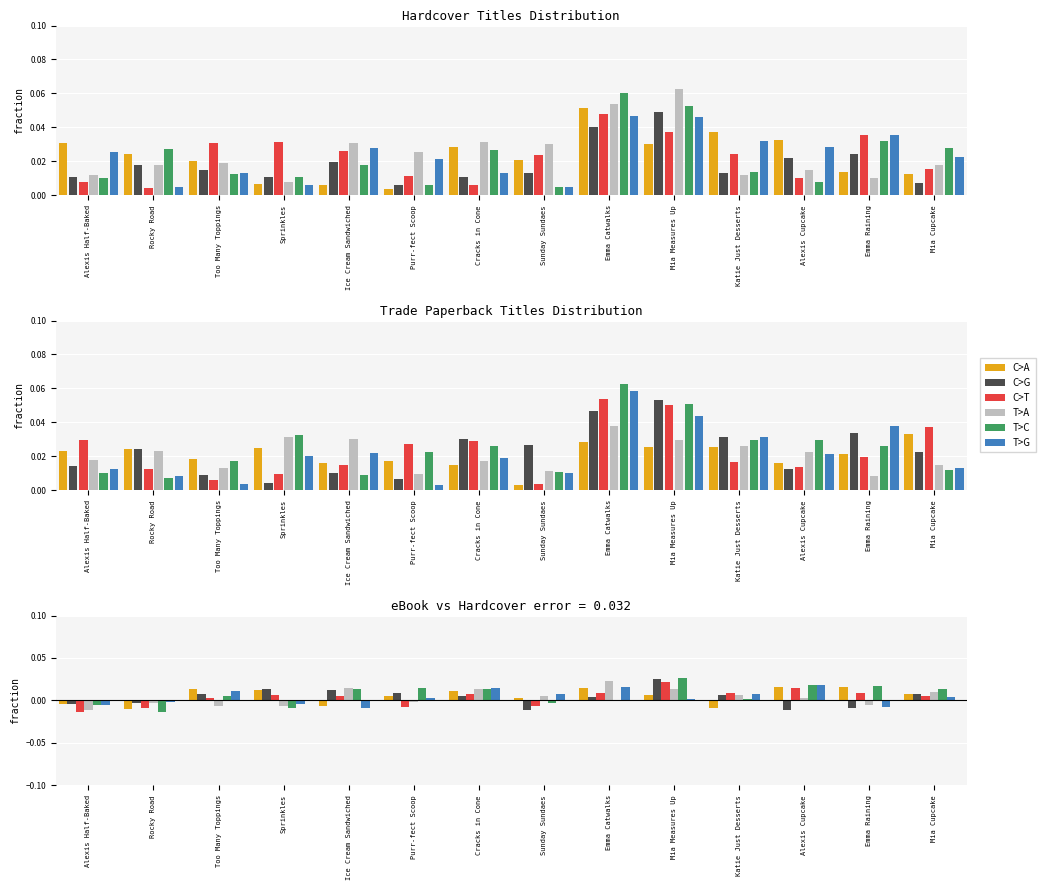

Is it true that T>A equals -0.0 at Emma Raining?

False